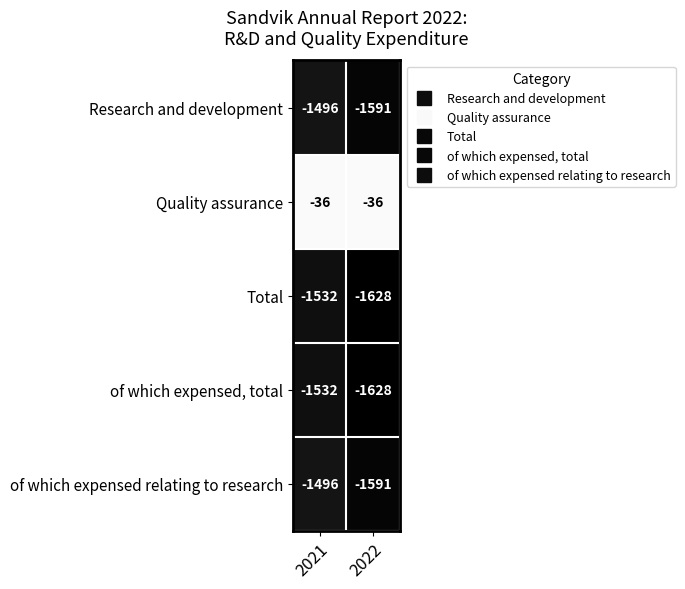

What is the total value across all series at 2021?

-6092